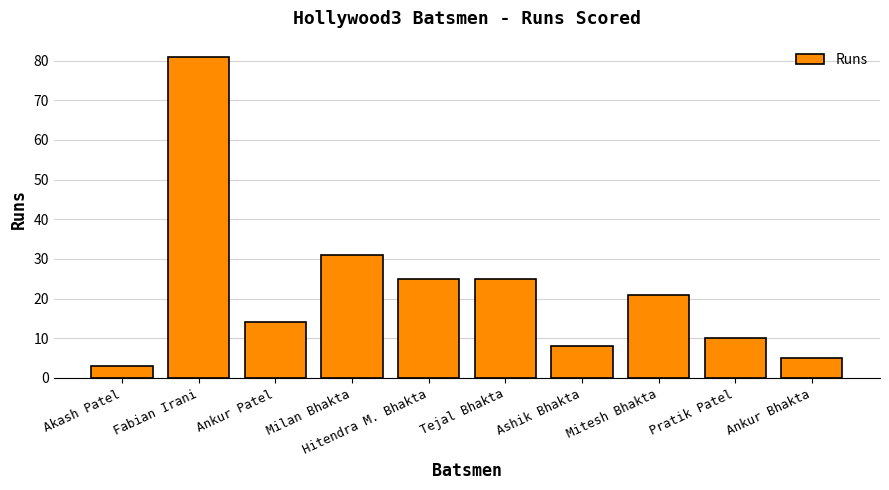

What is the label of the 4th bar from the left?

Milan Bhakta